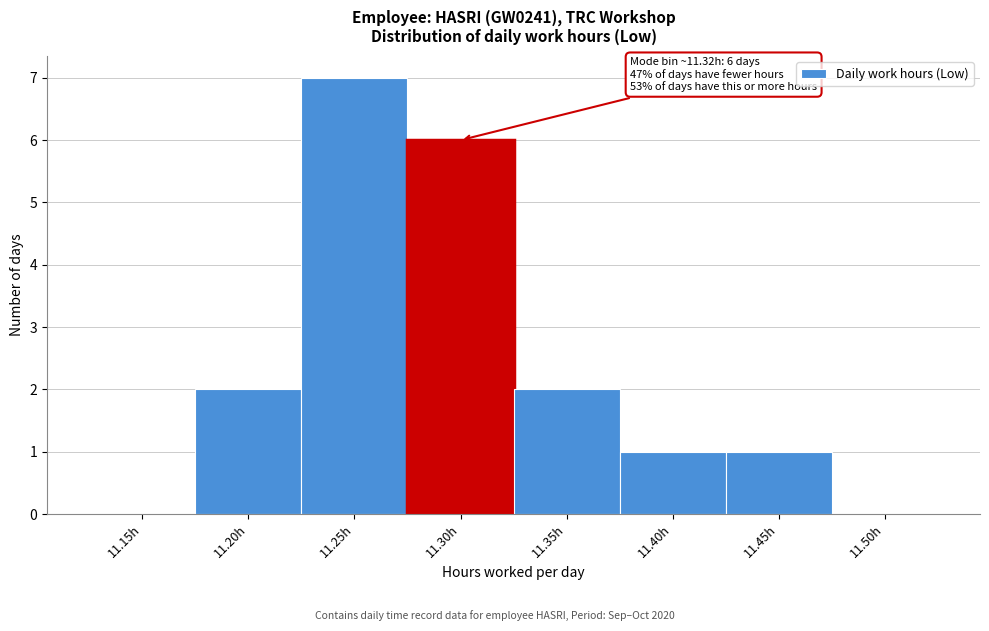

Reading left to right, what are all the values shown in this chart?

11.15h=0	11.20h=2	11.25h=7	11.30h=6	11.35h=2	11.40h=1	11.45h=1	11.50h=0